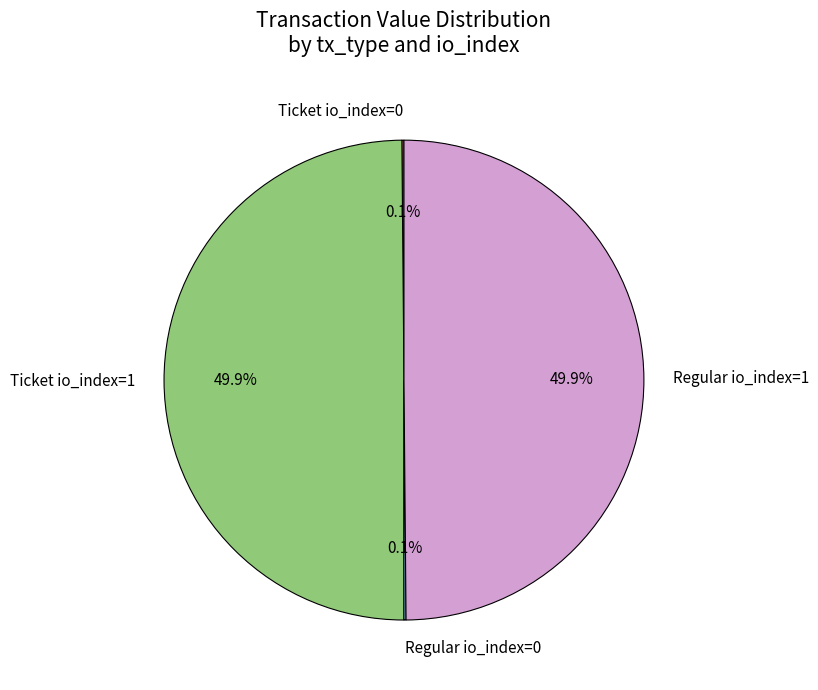

Does Ticket io_index=1 account for over 50% of the chart?

No